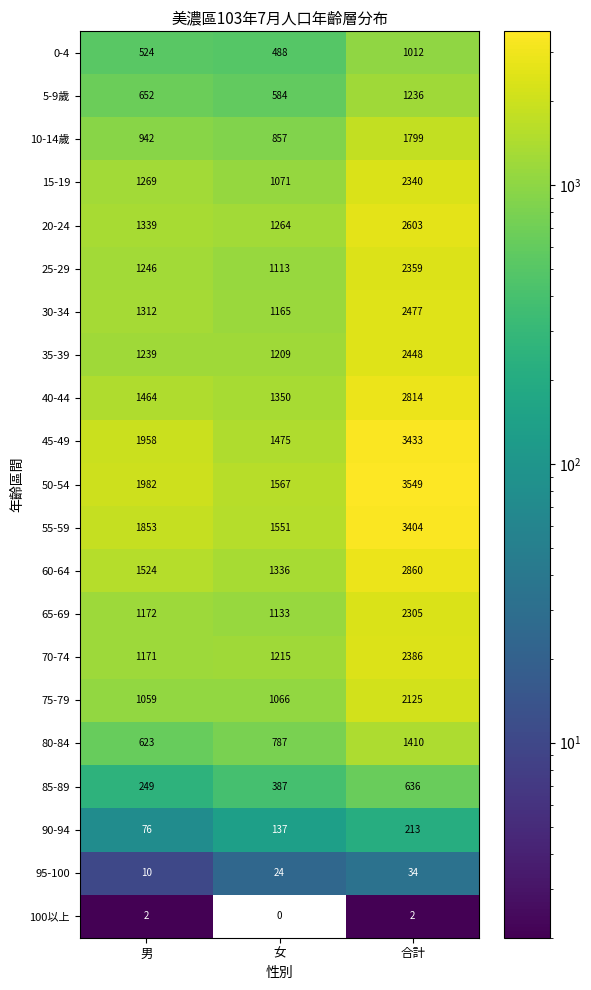

What is the average value of the 35-39 series?

1632